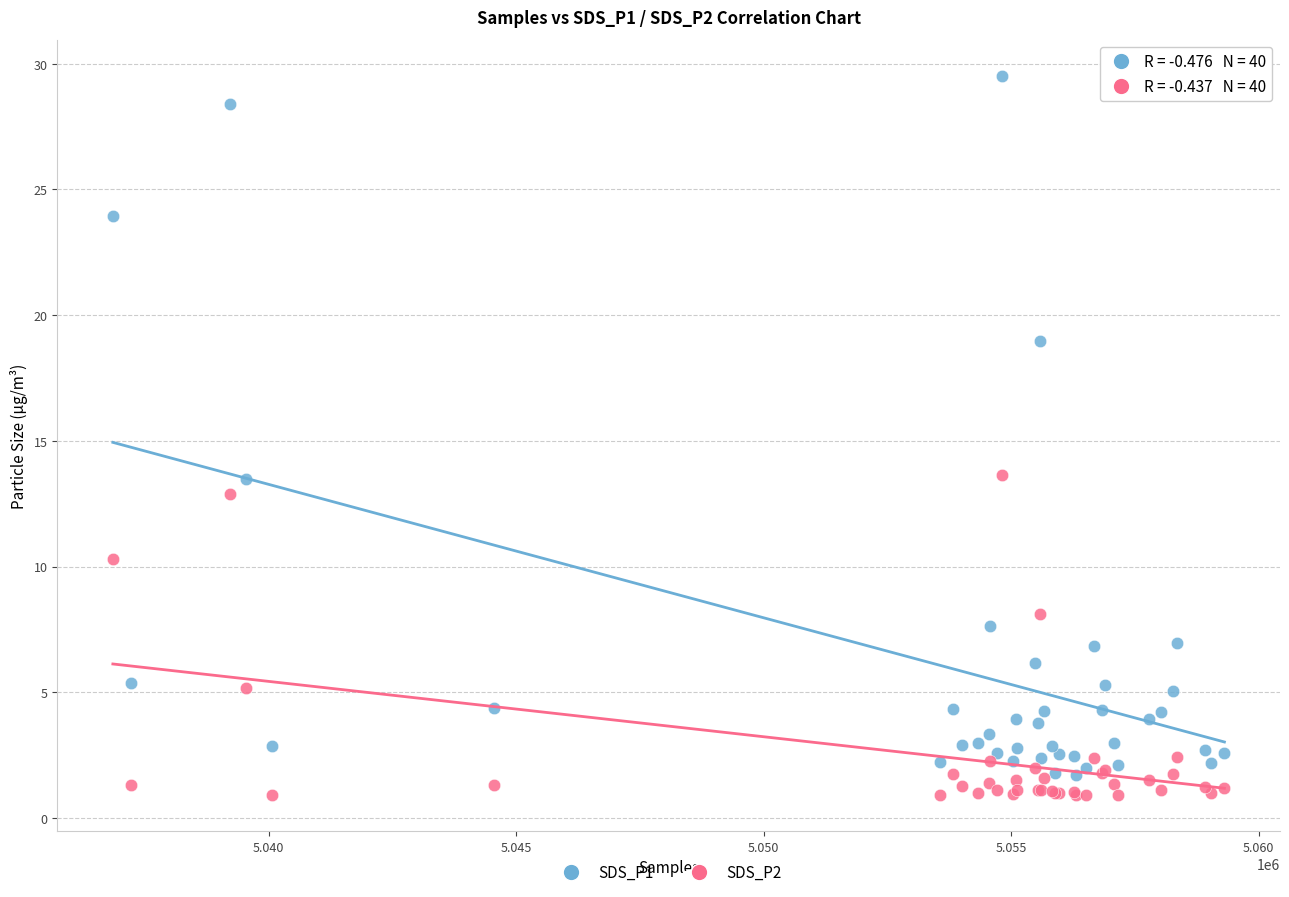

Which series contains the highest Y value?

SDS_P1